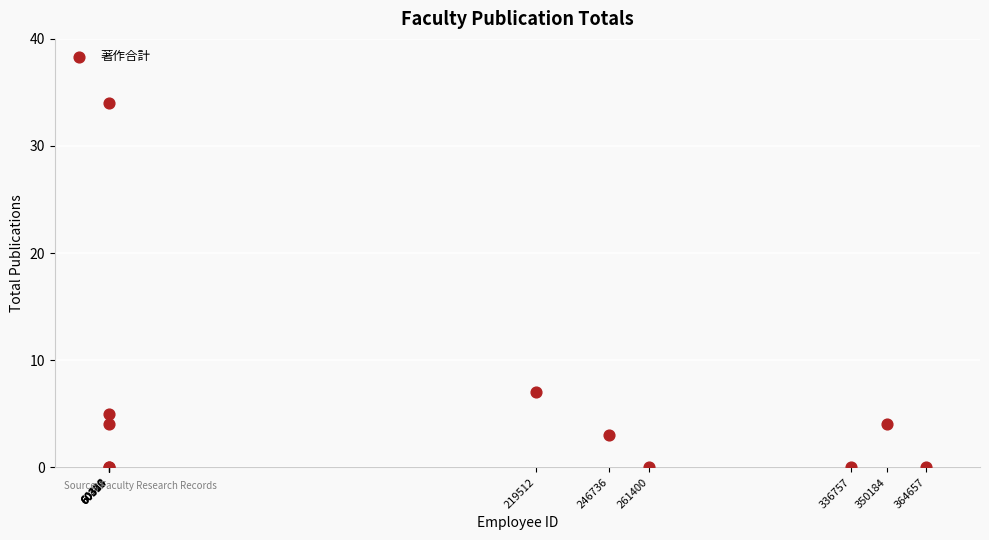

What Y value in the scatter plot is closest to 17?

7